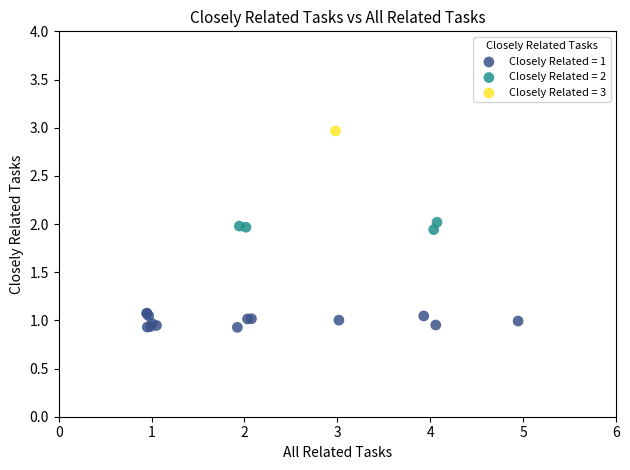

What are all the series names shown in the legend?

Closely Related = 1, Closely Related = 2, Closely Related = 3